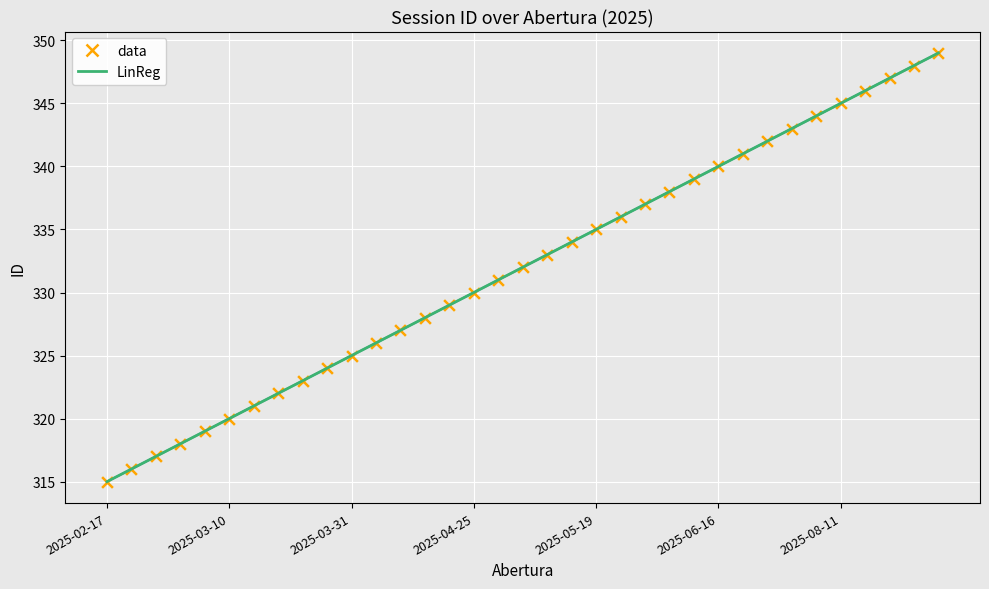

Does the chart have visible grid lines?

Yes